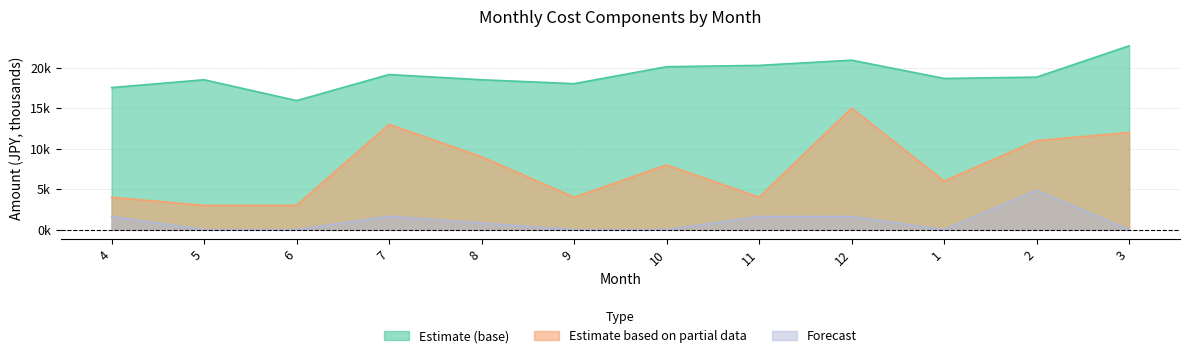

The Estimate (base) series shows 26.5 at 10. True or false?

False